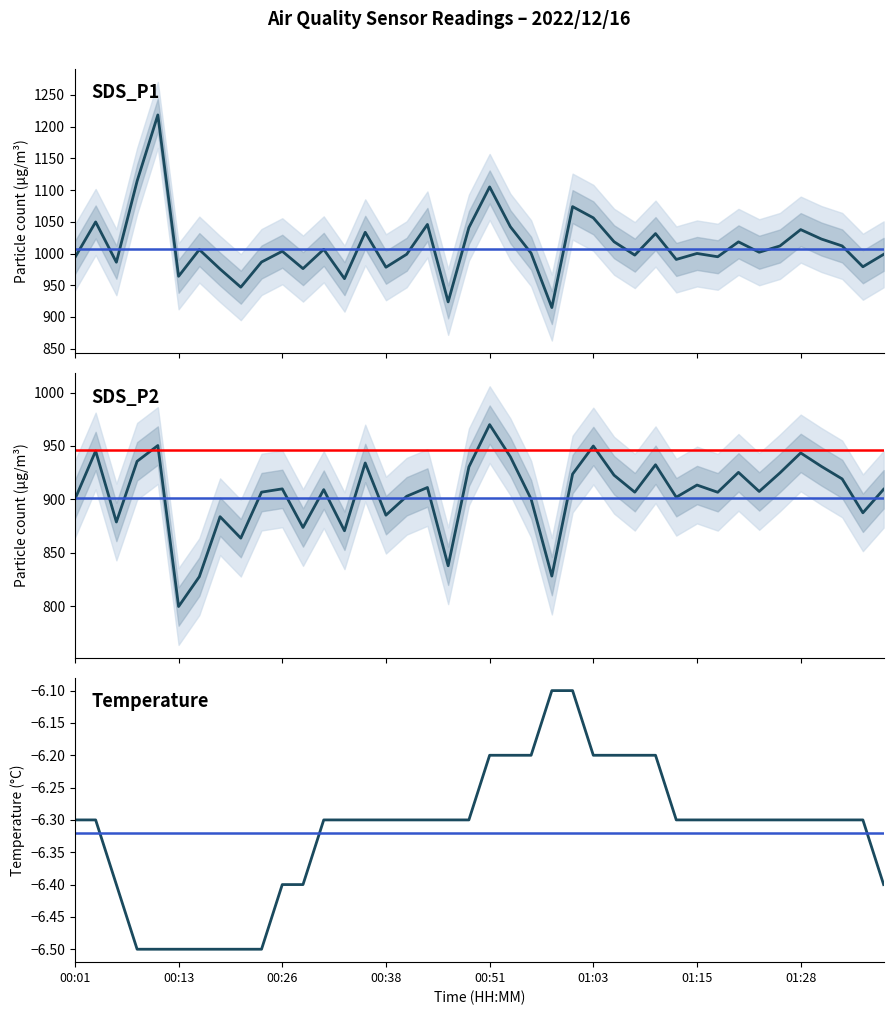

Which series has the widest spread of values?

SDS_P1